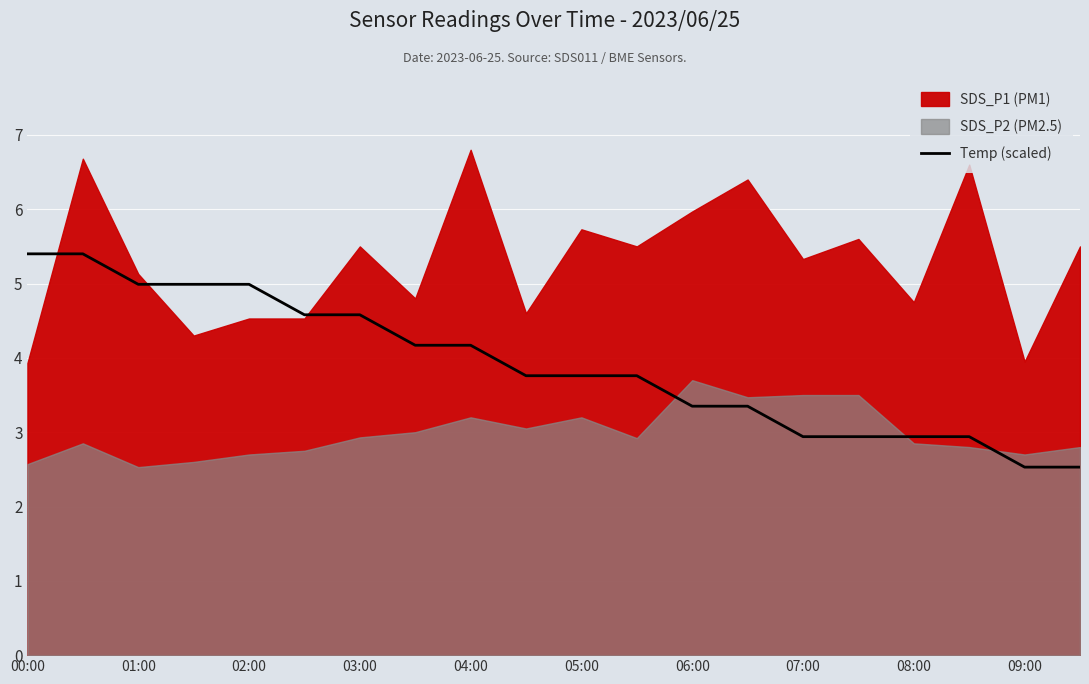

True or false: the data shows 0.5 at 19.

False